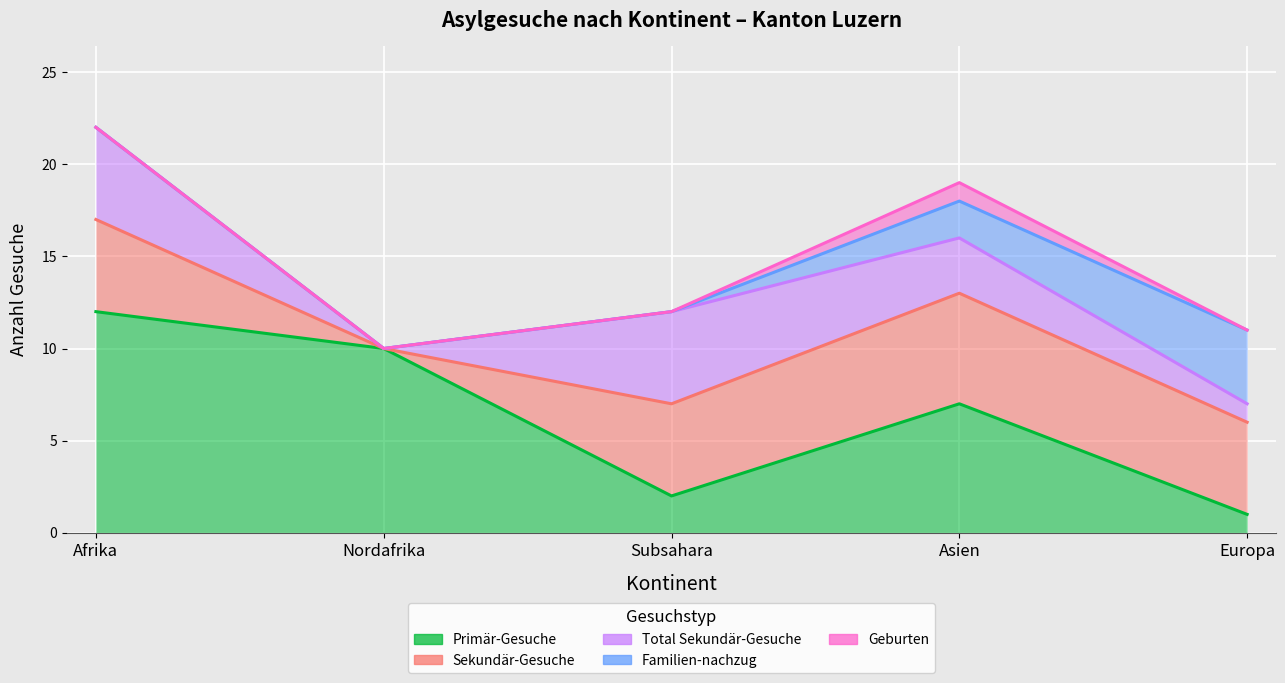

Rank the series by their maximum value, from highest to lowest.

Primär-Gesuche, Sekundär-Gesuche, Total Sekundär-Gesuche, Familien-nachzug, Geburten